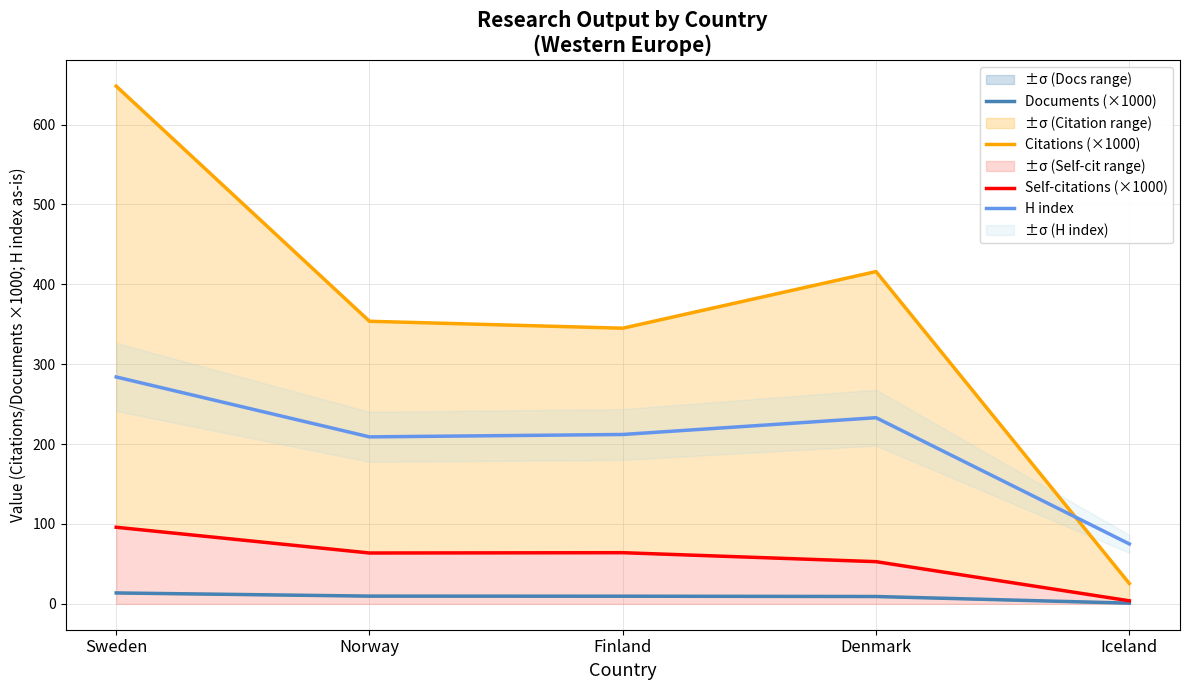

Reading left to right, what are all the values shown in this chart?

Documents (×1000): 13.6	9.7	9.6	9.2	0.9
Citations (×1000): 648.1	353.7	345.0	416.0	25.4
Self-citations (×1000): 95.9	63.6	64.0	52.8	3.8
H index: 284.0	209.0	212.0	233.0	75.0